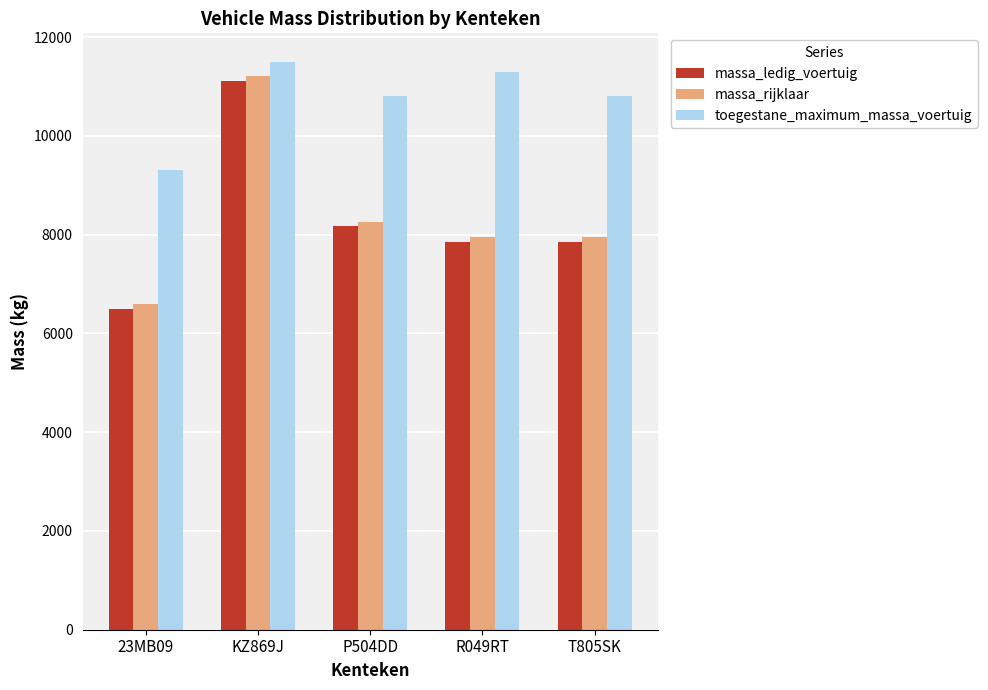

What is the greatest value displayed?

11500